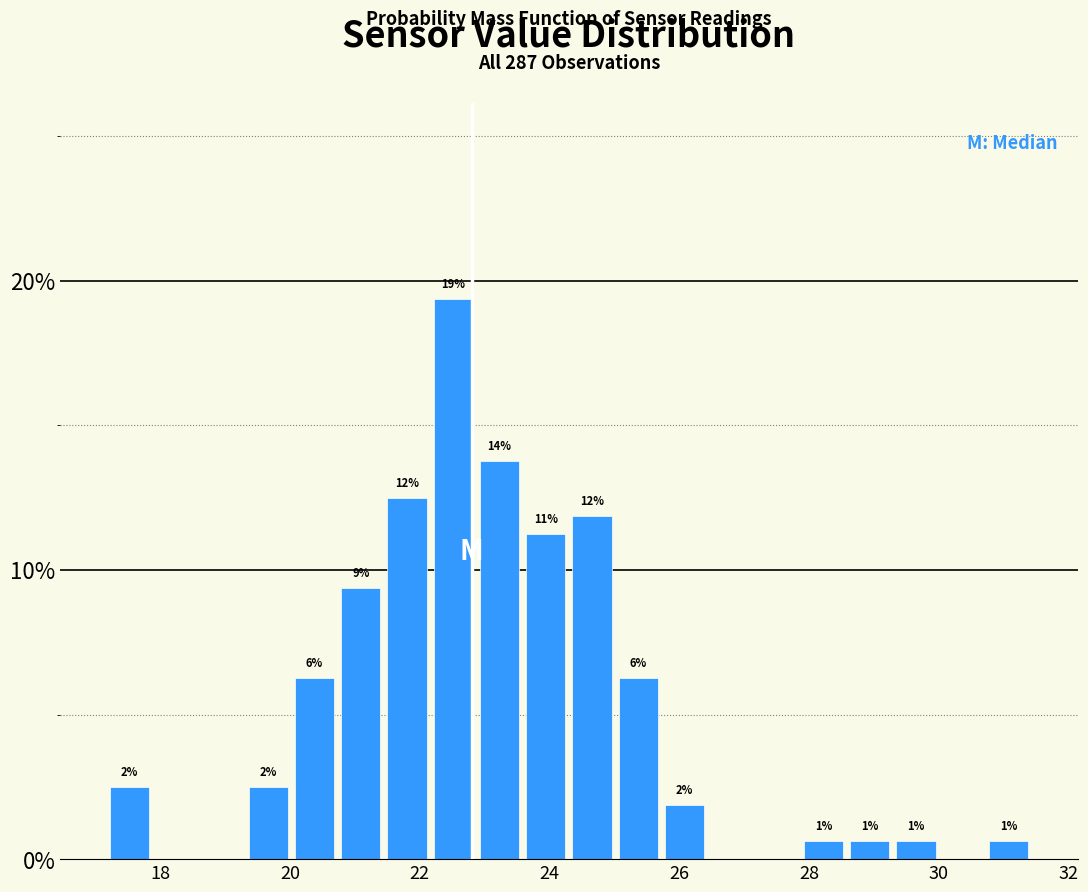

Around what value on the x-axis is the tallest bar? Give the approximate position of its centre, as read against the axis.

22.6